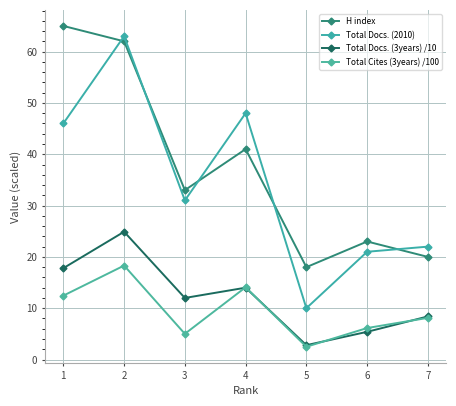

Reading left to right, list all the values displayed in this chart.

H index: 1=65.0	2=62.0	3=33.0	4=41.0	5=18.0	6=23.0	7=20.0
Total Docs. (2010): 1=46.0	2=63.0	3=31.0	4=48.0	5=10.0	6=21.0	7=22.0
Total Docs. (3years) /10: 1=17.8	2=24.9	3=12.0	4=14.0	5=2.8	6=5.4	7=8.4
Total Cites (3years) /100: 1=12.4	2=18.3	3=5.0	4=14.1	5=2.5	6=6.1	7=8.1